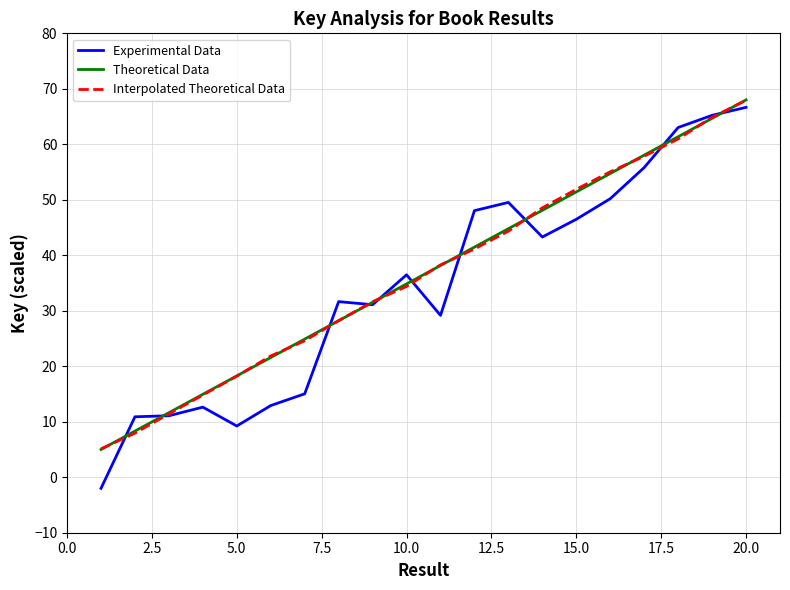

How many values in the Theoretical Data series are below 38?

10